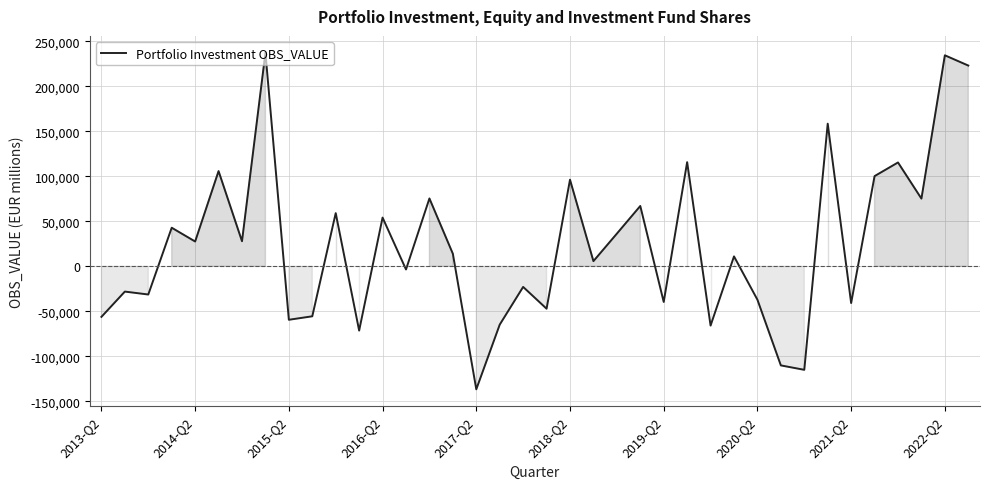

What is the greatest value displayed?

237521.7